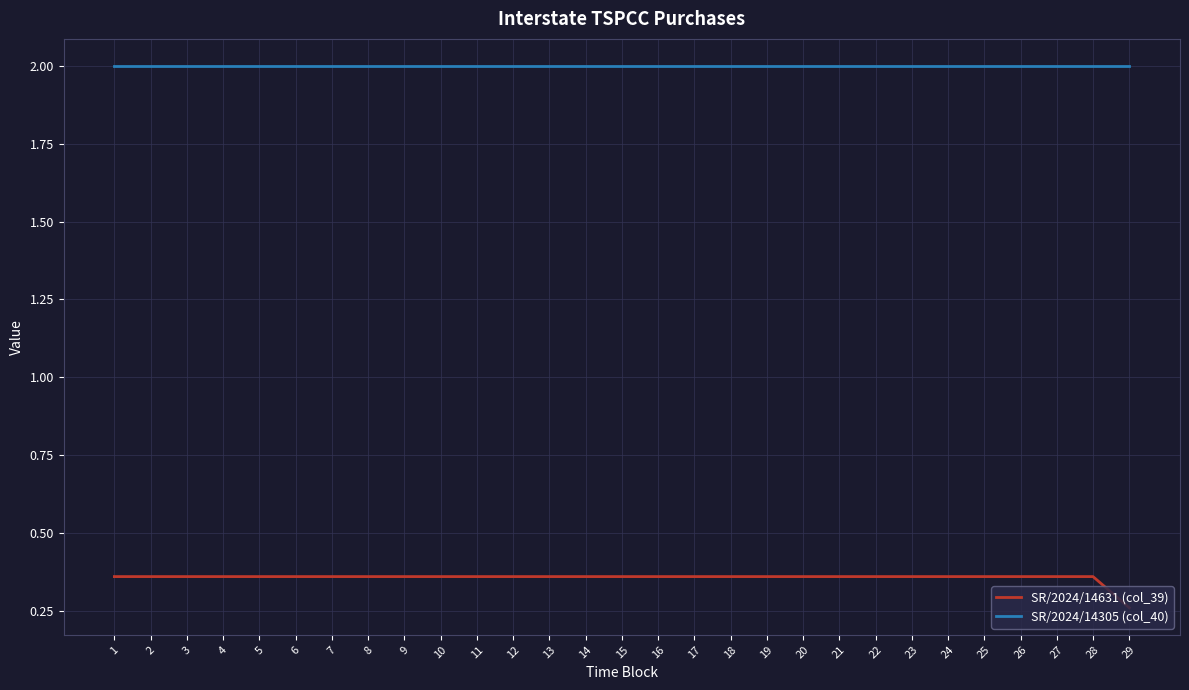

What is the difference between the highest and lowest values at 14?

1.6